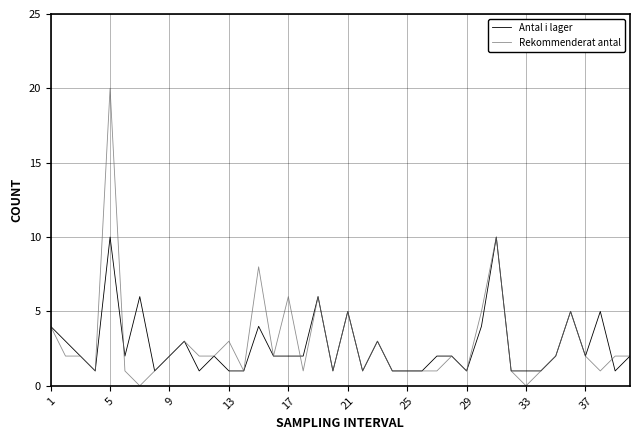

What is the greatest value displayed?

20